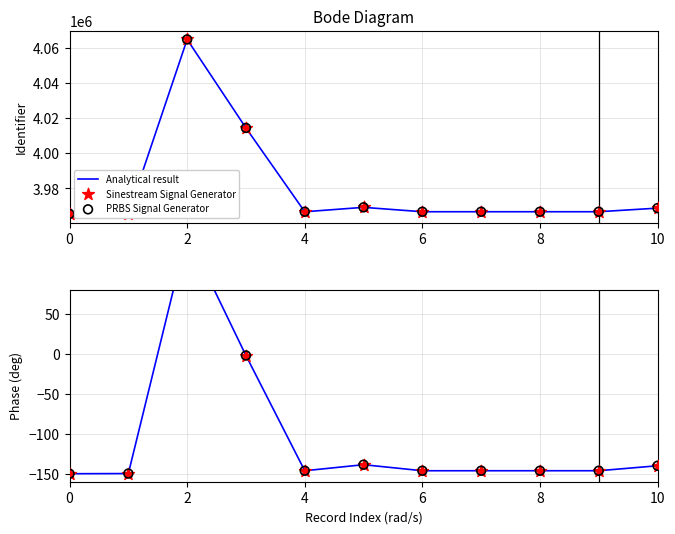

What are all the series names shown in the legend?

Analytical result, Sinestream Signal Generator, PRBS Signal Generator